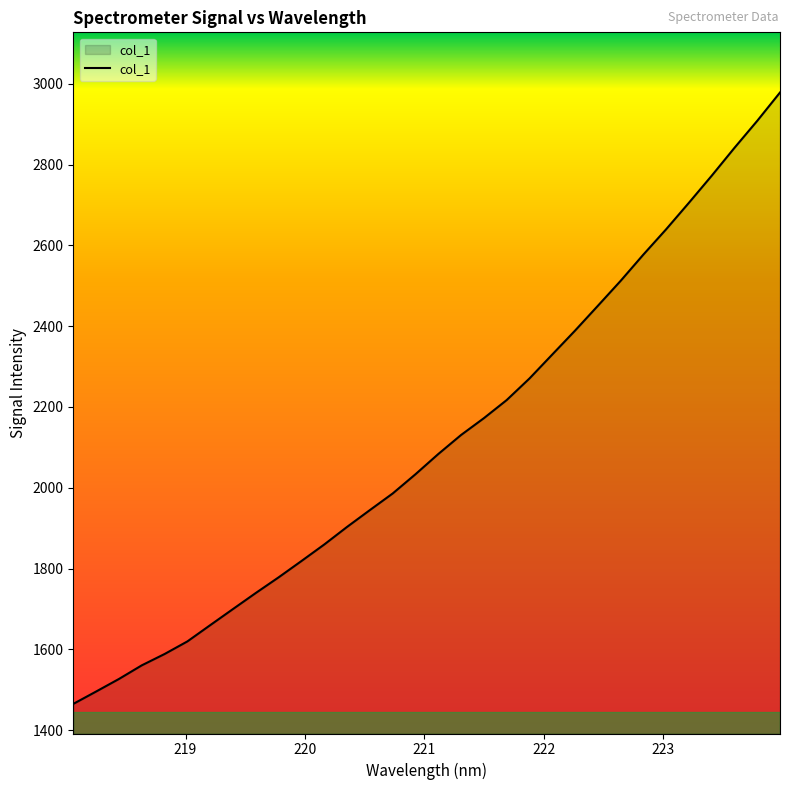

What is the greatest value displayed?

2978.4